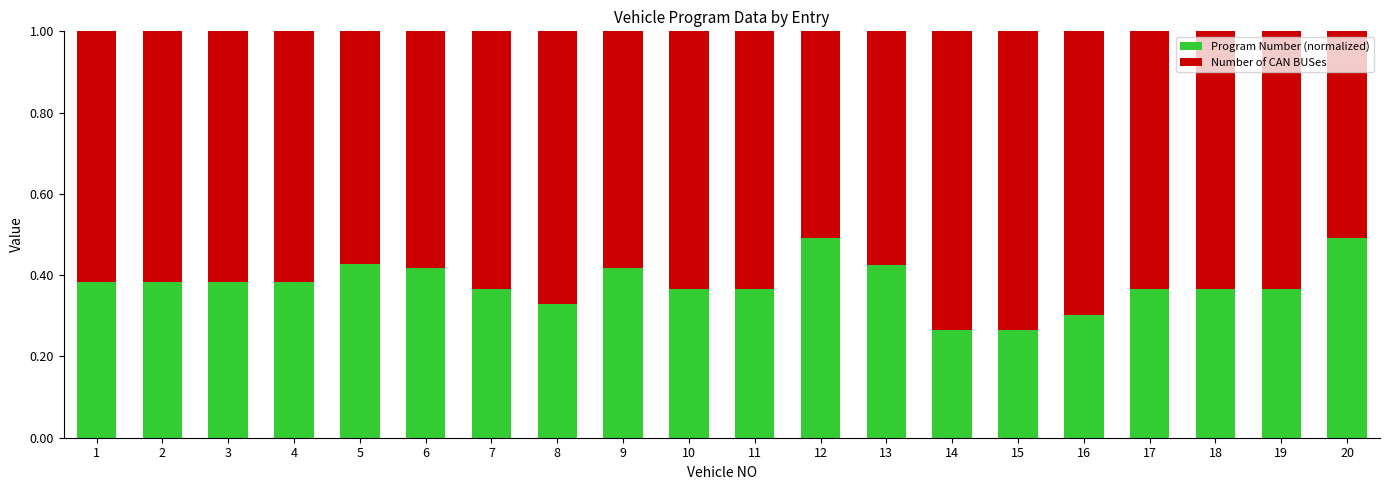

The value of Program Number (normalized) at 20 is 0.9. True or false?

False